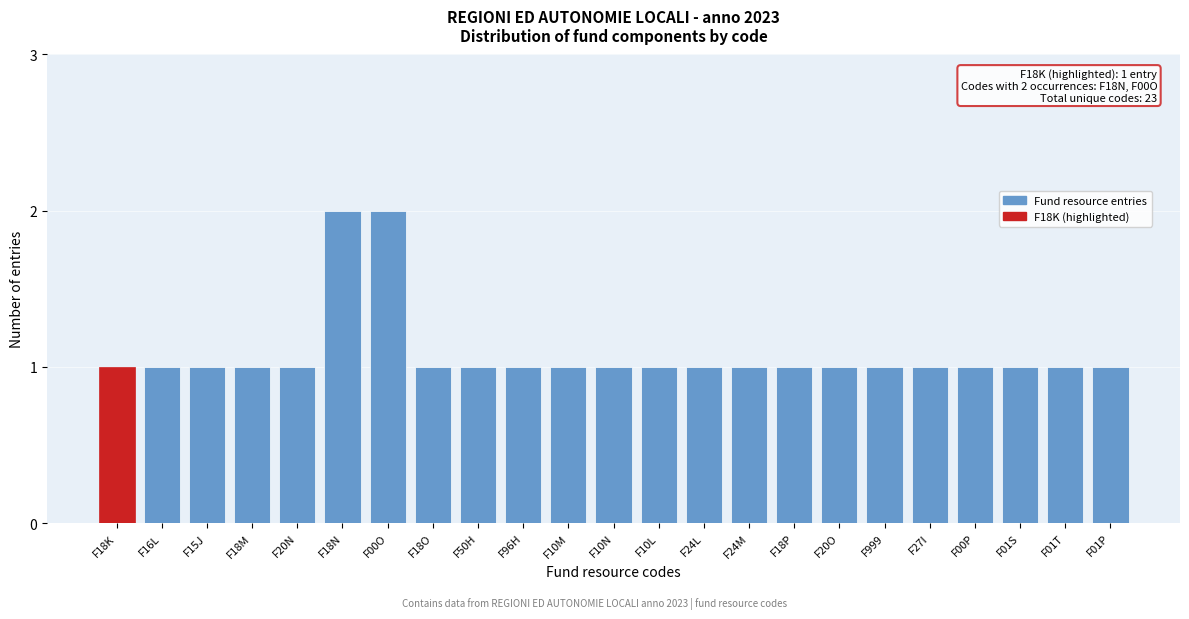

Reading left to right, transcribe all the data shown in this chart.

F18K=1	F16L=1	F15J=1	F18M=1	F20N=1	F18N=2	F00O=2	F18O=1	F50H=1	F96H=1	F10M=1	F10N=1	F10L=1	F24L=1	F24M=1	F18P=1	F20O=1	F999=1	F27I=1	F00P=1	F01S=1	F01T=1	F01P=1